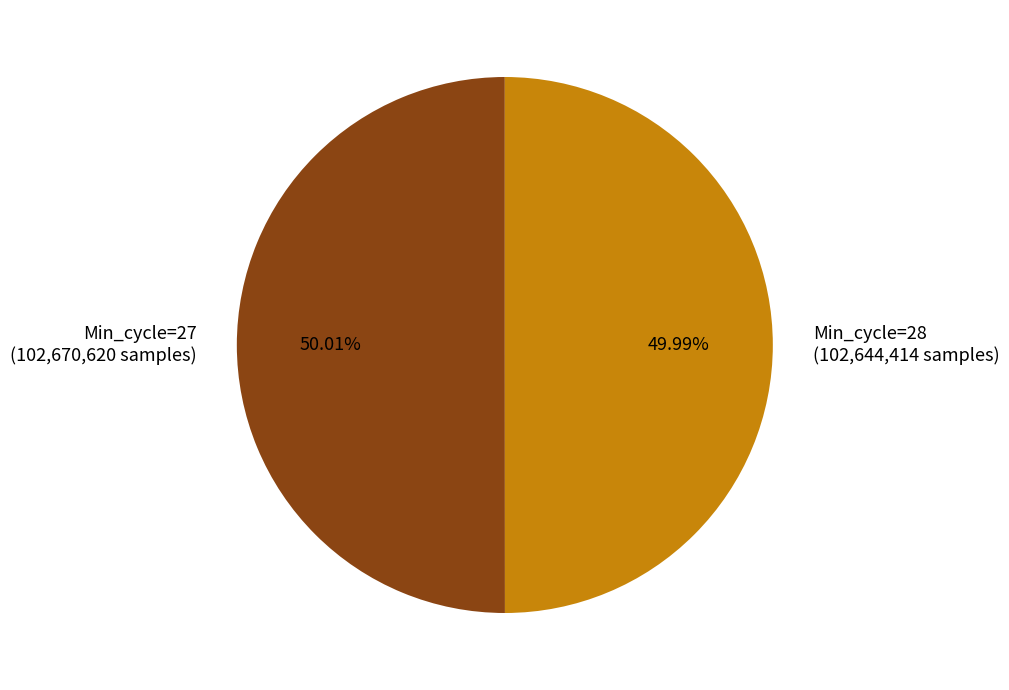

What is the ratio of the value at Min_cycle=27 (102,670,620 samples) to the value at Min_cycle=28 (102,644,414 samples)?

1.0